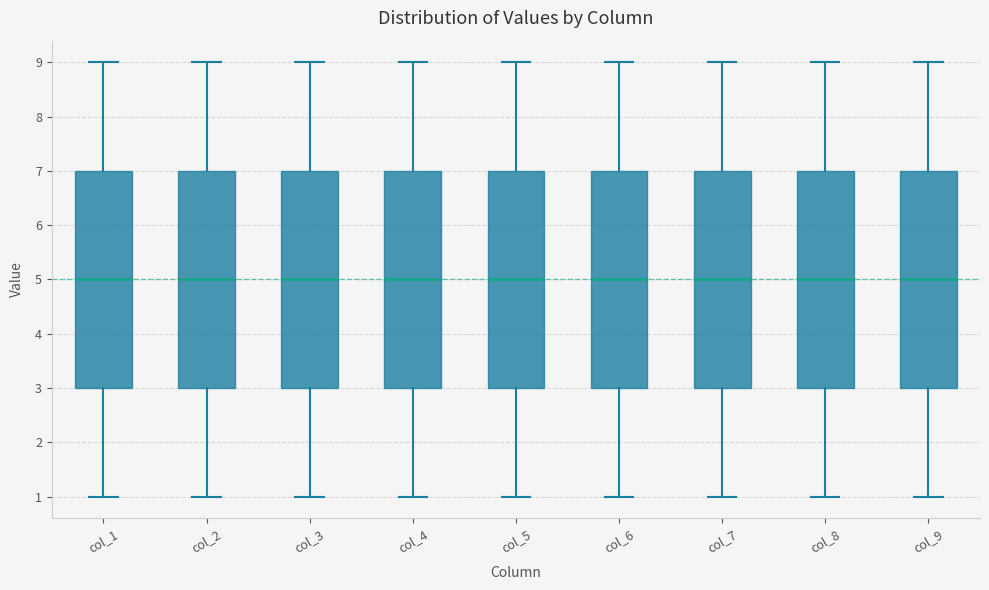

Reading left to right, read every box against the y-axis: the position of its median line, the range the box covers, and the ends of its whiskers. The values are not printed on the chart, so give them approximately, as read against the axis.

col_1: median 5, box 3 to 7, whiskers 1 to 9
col_2: median 5, box 3 to 7, whiskers 1 to 9
col_3: median 5, box 3 to 7, whiskers 1 to 9
col_4: median 5, box 3 to 7, whiskers 1 to 9
col_5: median 5, box 3 to 7, whiskers 1 to 9
col_6: median 5, box 3 to 7, whiskers 1 to 9
col_7: median 5, box 3 to 7, whiskers 1 to 9
col_8: median 5, box 3 to 7, whiskers 1 to 9
col_9: median 5, box 3 to 7, whiskers 1 to 9